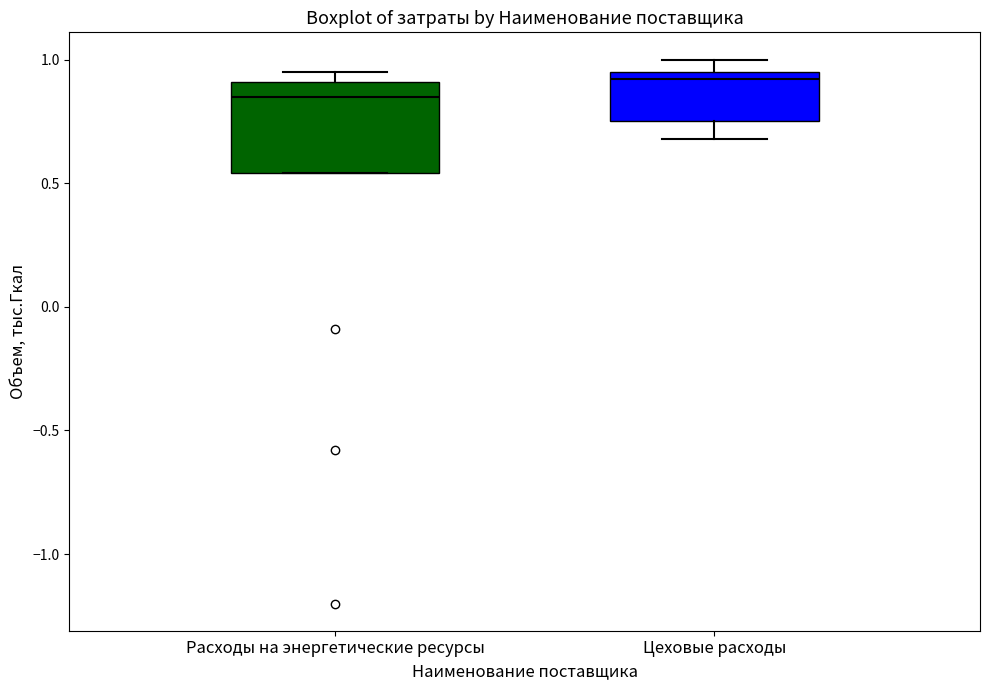

Where does the upper whisker of the box for Цеховые расходы end on the y-axis? The values are not printed on the chart, so give them approximately, as read against the axis.

1.00